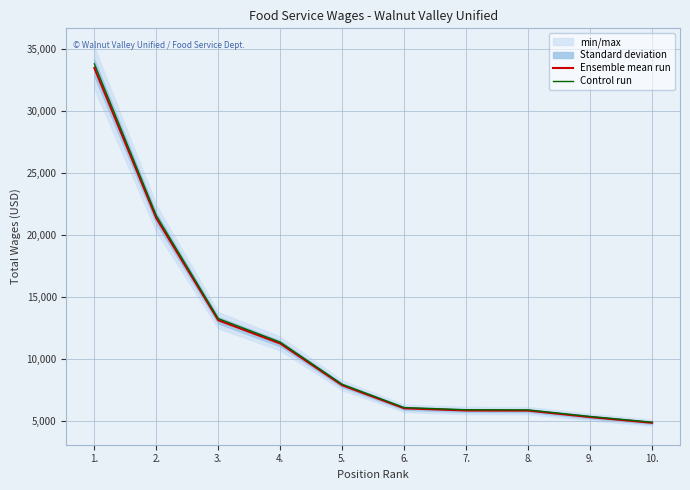

What is the maximum value shown in the chart?

33791.6